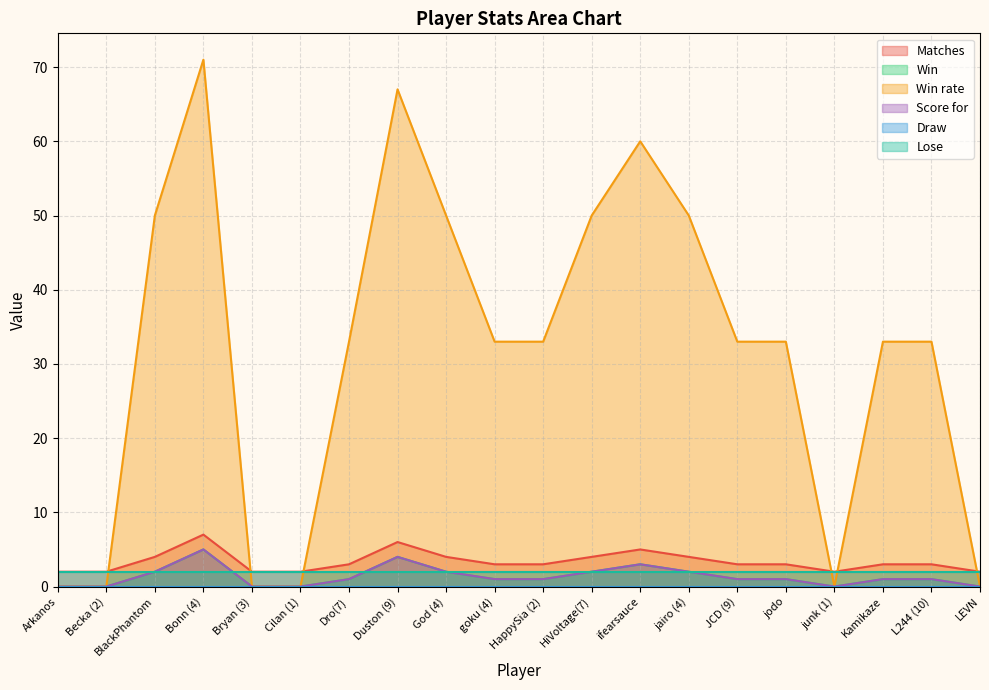

Rank the categories by Matches value from highest to lowest.

Bonn (4), Duston (9), ifearsauce, BlackPhantom, God (4), HiVoltage(7), jairo (4), Dro(7), goku (4), HappySia (2), JCD (9), jodo, Kamikaze, L244 (10), Arkanos, Becka (2), Bryan (3), Cilan (1), junk (1), LEVN